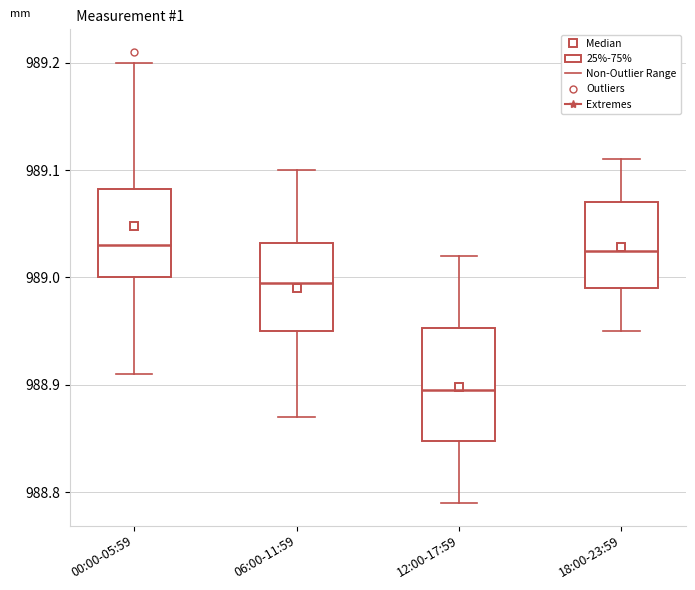

Which box is the tallest, from its lower edge to its upper edge?

12:00-17:59